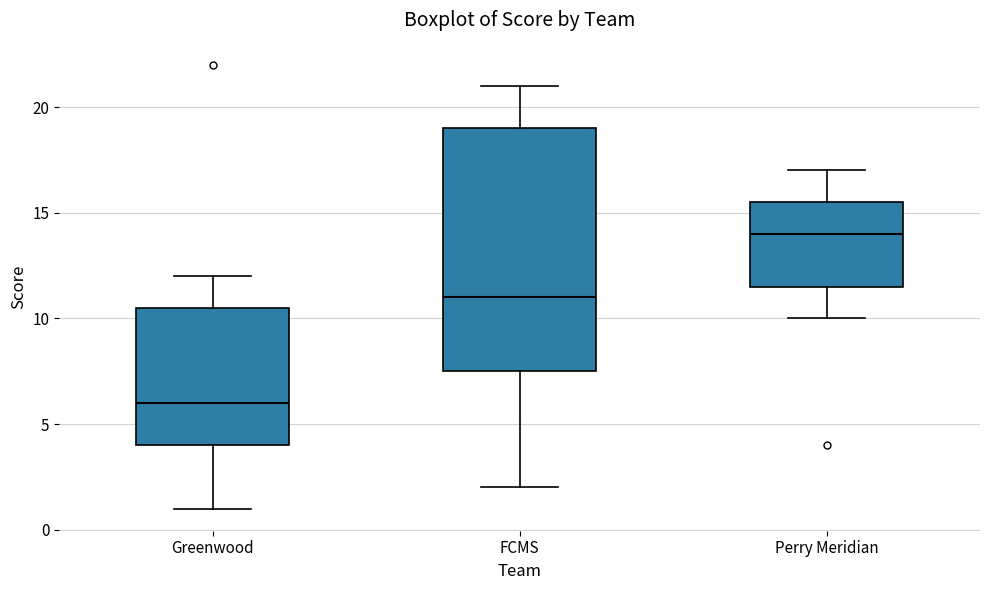

Reading left to right, transcribe this box plot: for each box, give where its median line is, the range the box spans, and where its two whiskers end, as read against the y-axis. The values are not printed on the chart, so give them approximately, as read against the axis.

Greenwood: median 6.0, box 4.0 to 10.5, whiskers 1.0 to 12.0
FCMS: median 11.0, box 7.5 to 19.0, whiskers 2.0 to 21.0
Perry Meridian: median 14.0, box 11.5 to 15.5, whiskers 10.0 to 17.0